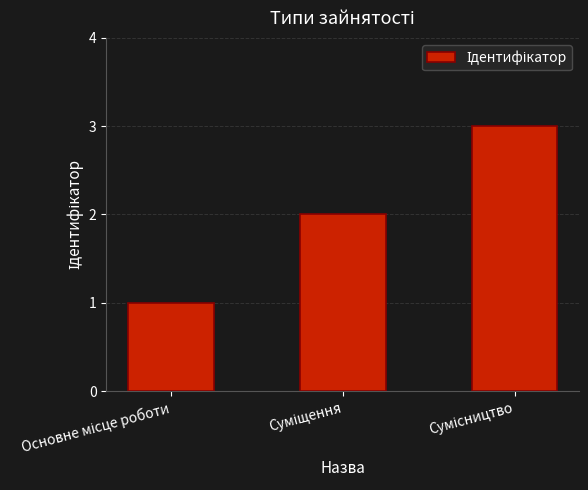

What is the greatest value displayed?

3